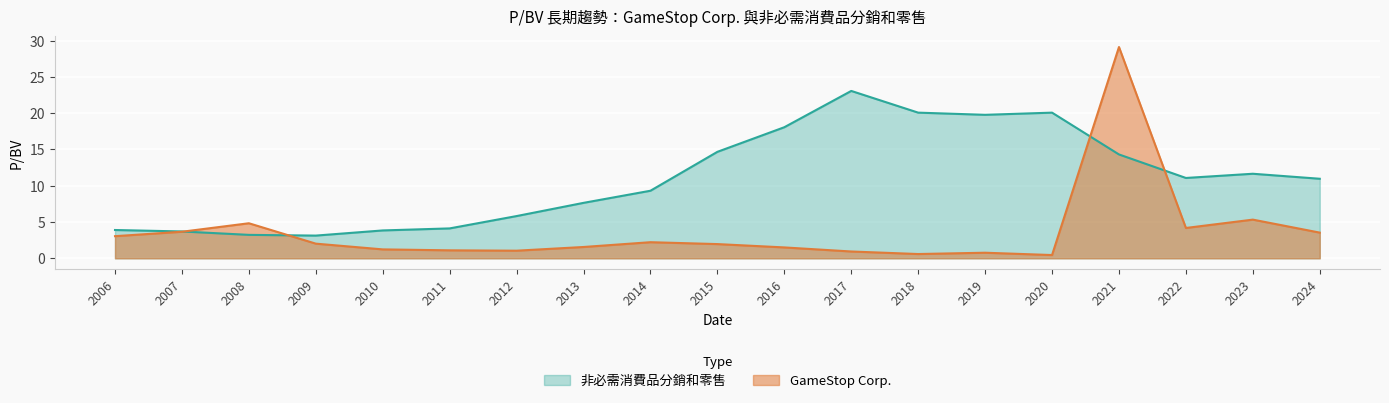

Which has a higher value, 2024 or 2014?

2024